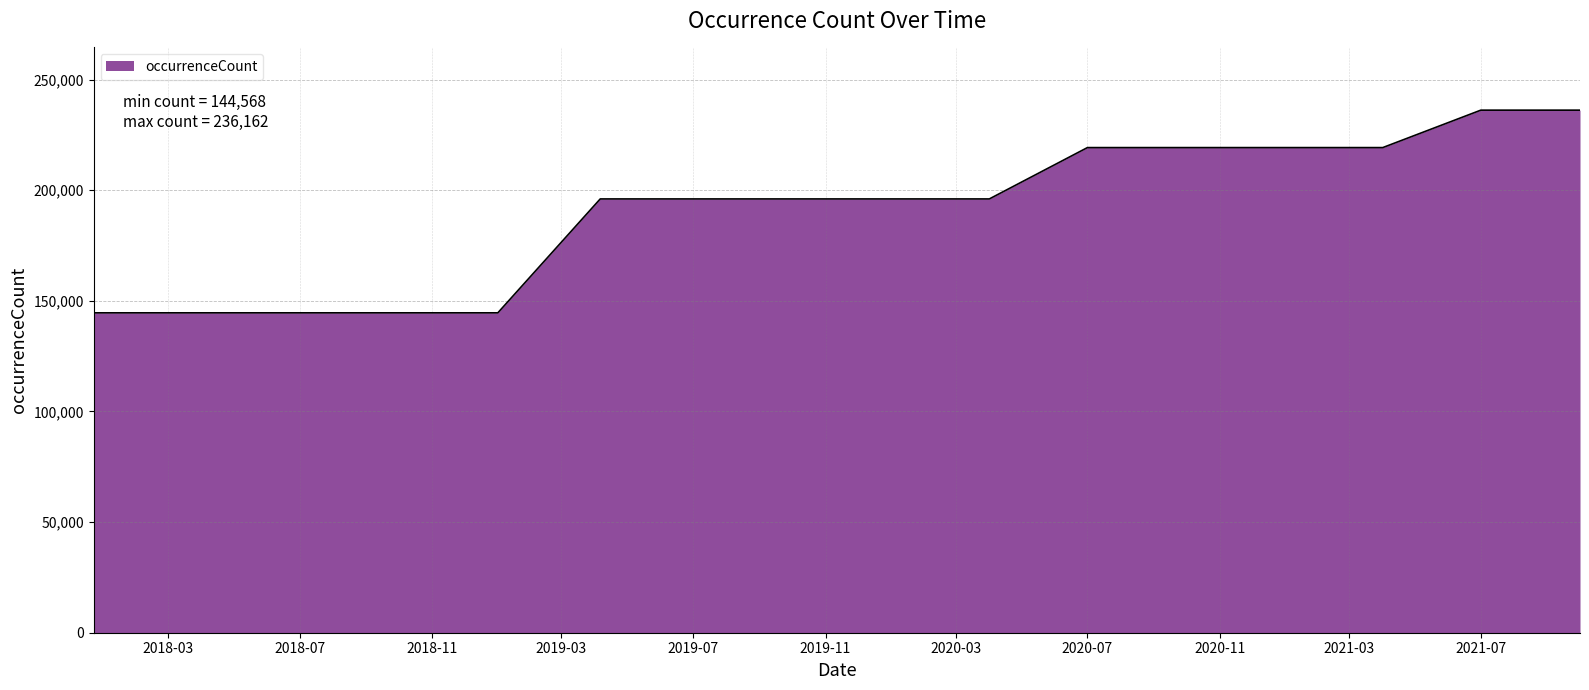

What is the greatest value displayed?

236162